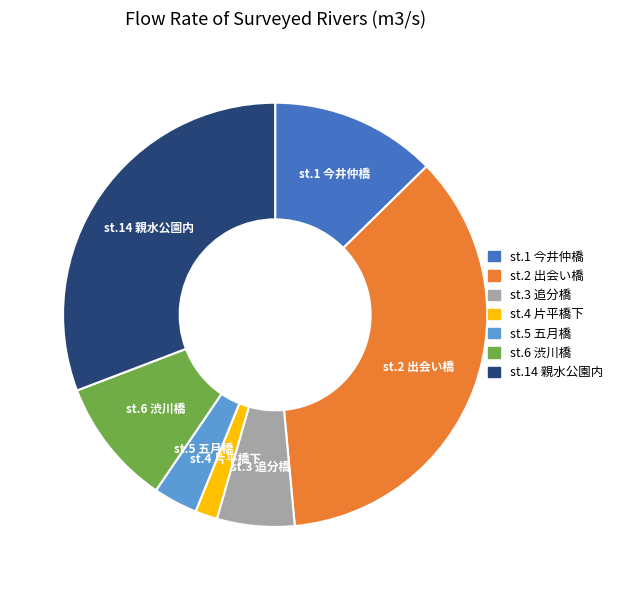

How many segments does this pie chart have?

7